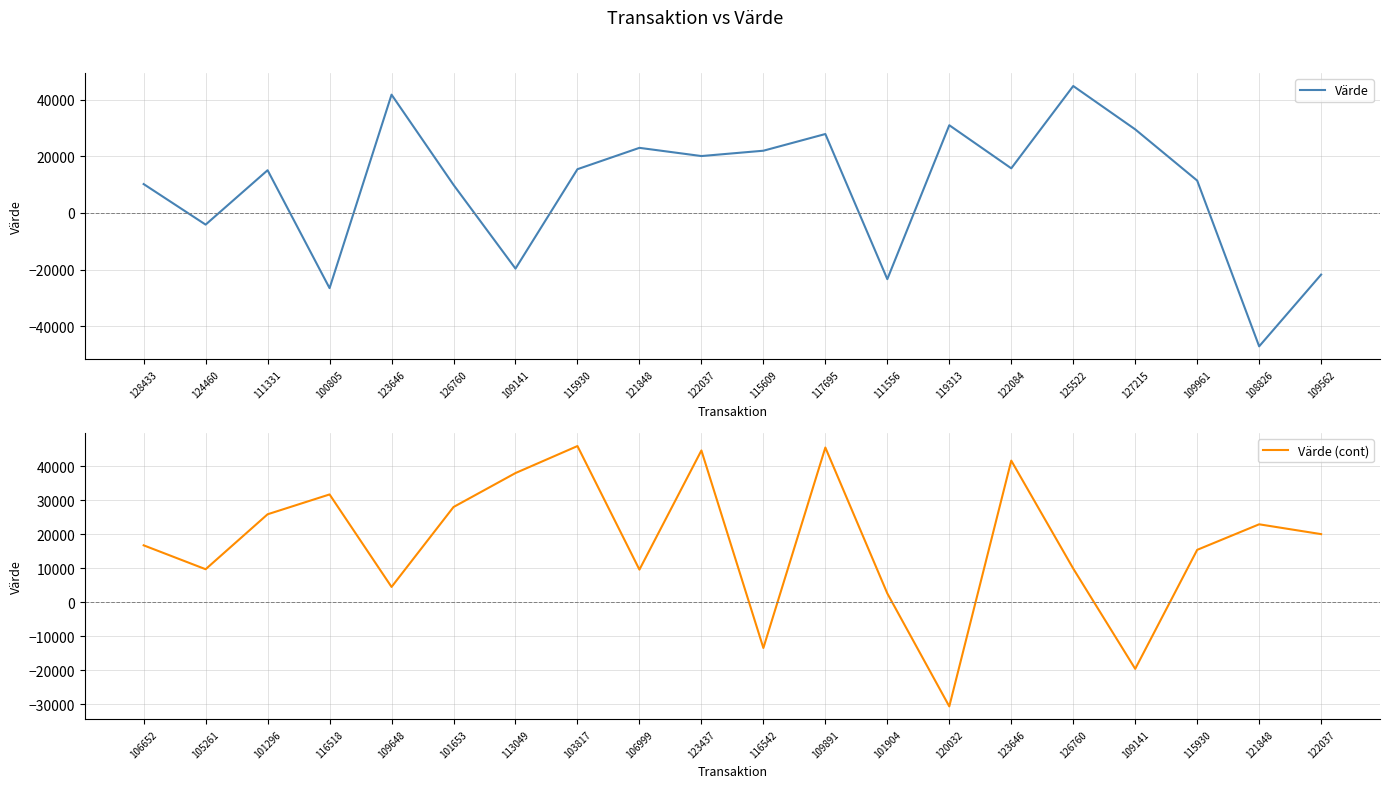

What are all the series names shown in the legend?

Värde, Värde (cont)